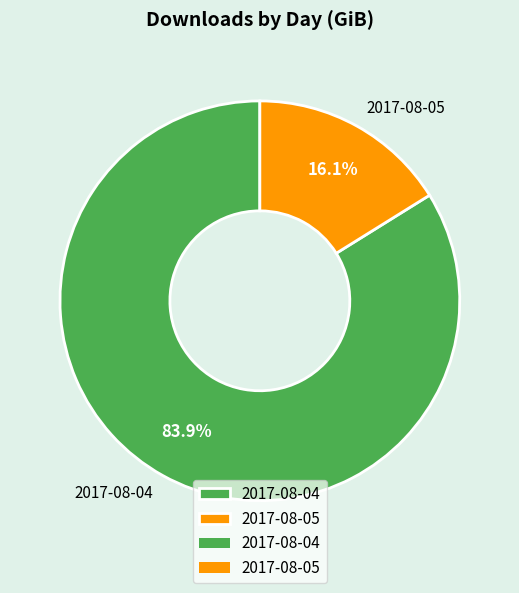

Between 2017-08-05 and 2017-08-04, which is larger?

2017-08-04